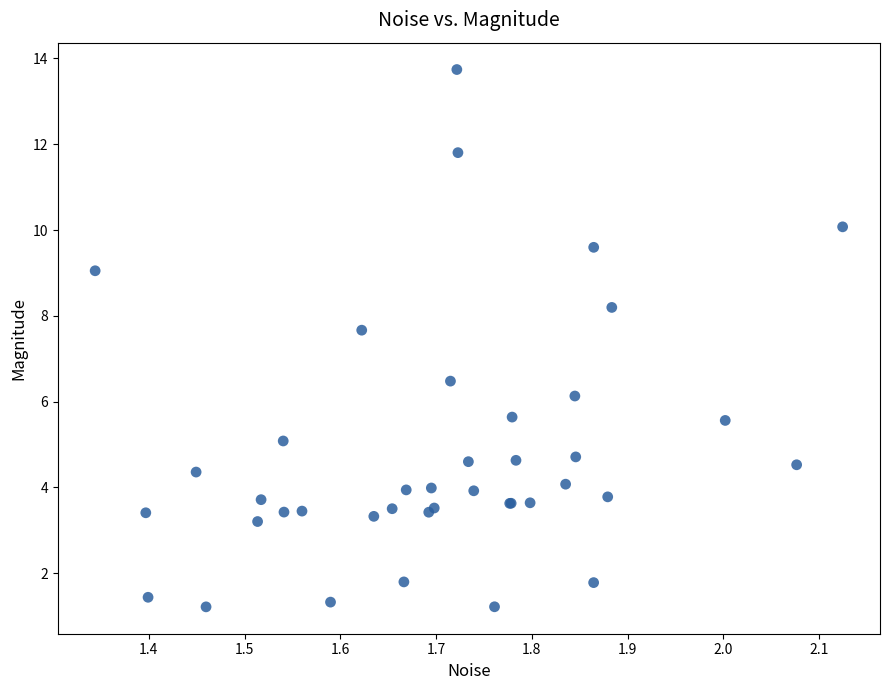

What Y value in the scatter plot is closest to 7?

6.5